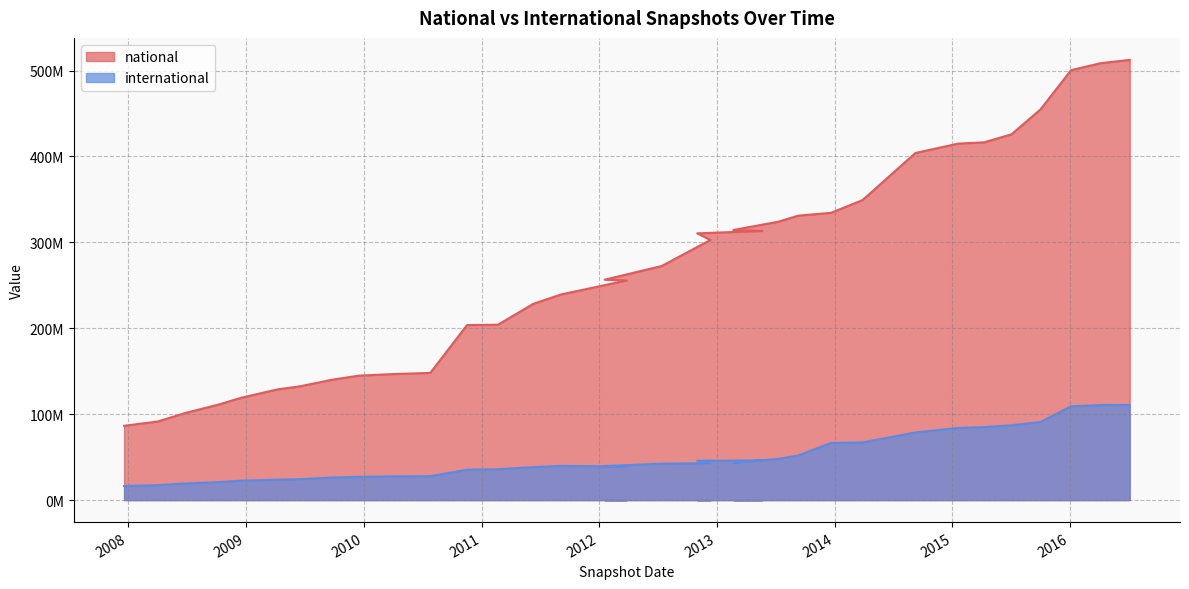

What is the value of the national point at the 8th from the left?

140143431